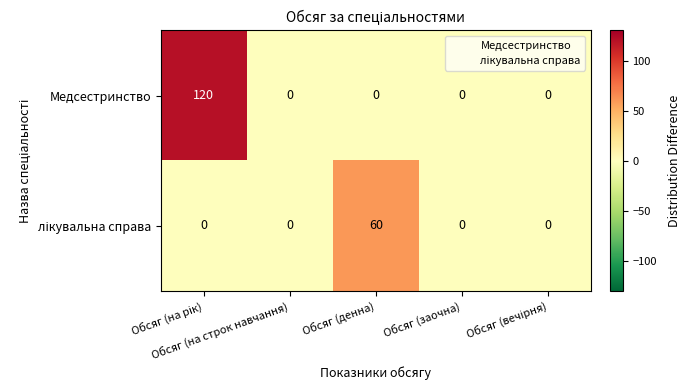

Which series has the largest total across all categories?

Медсестринство